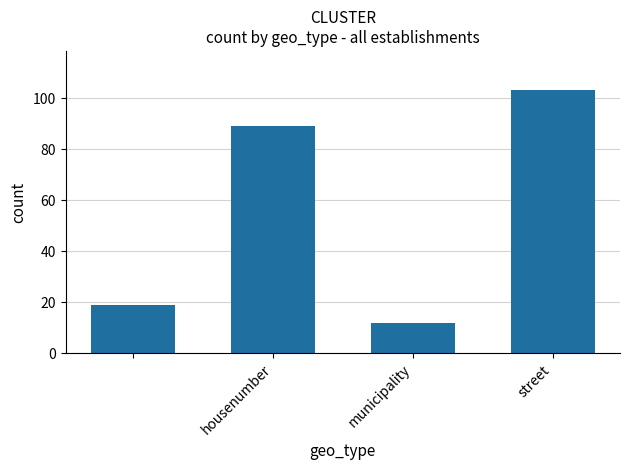

What is the minimum value shown in the chart?

12